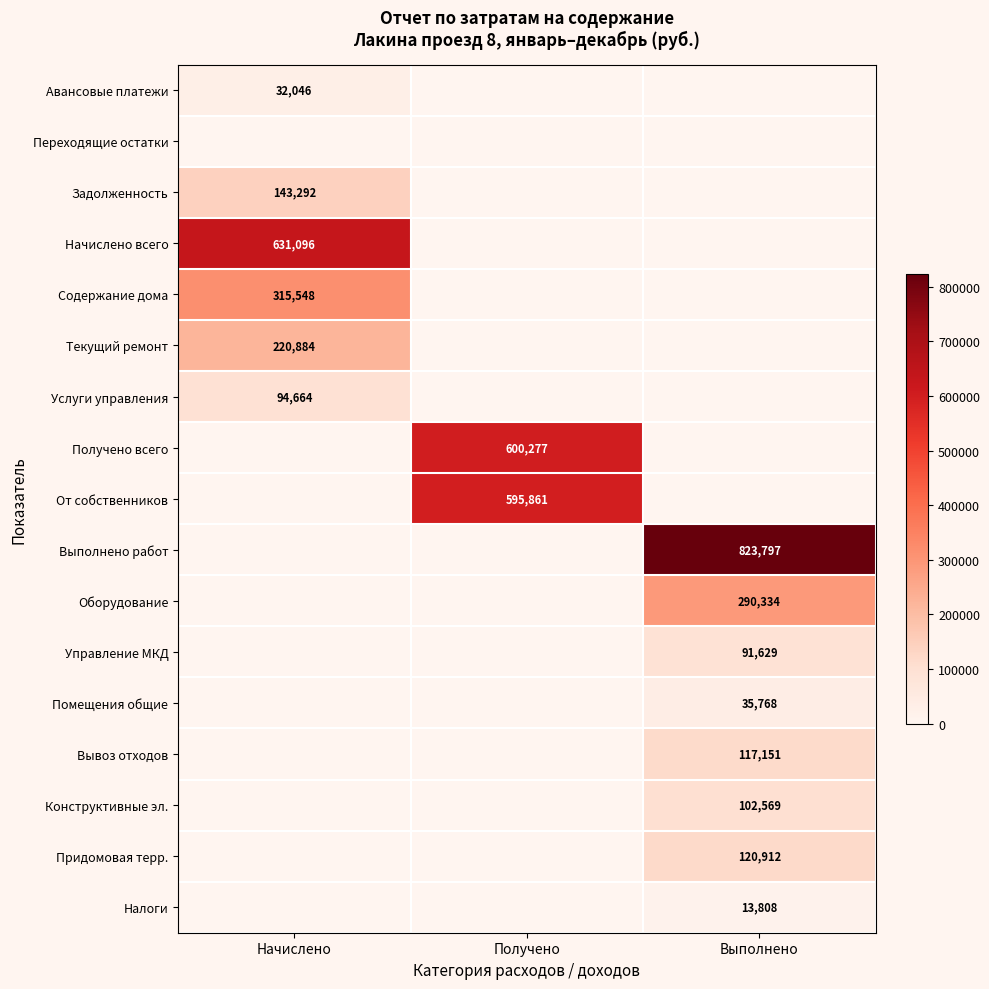

True or false: Текущий ремонт has a value of 120265 at Начислено.

False